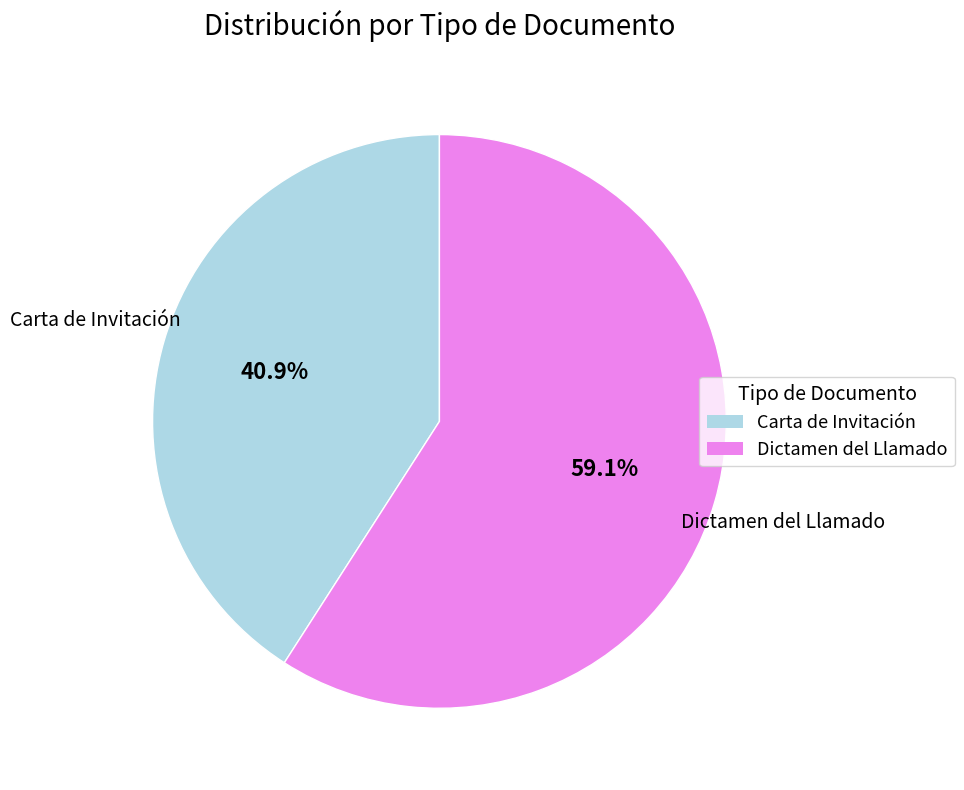

How many segments does this pie chart have?

2